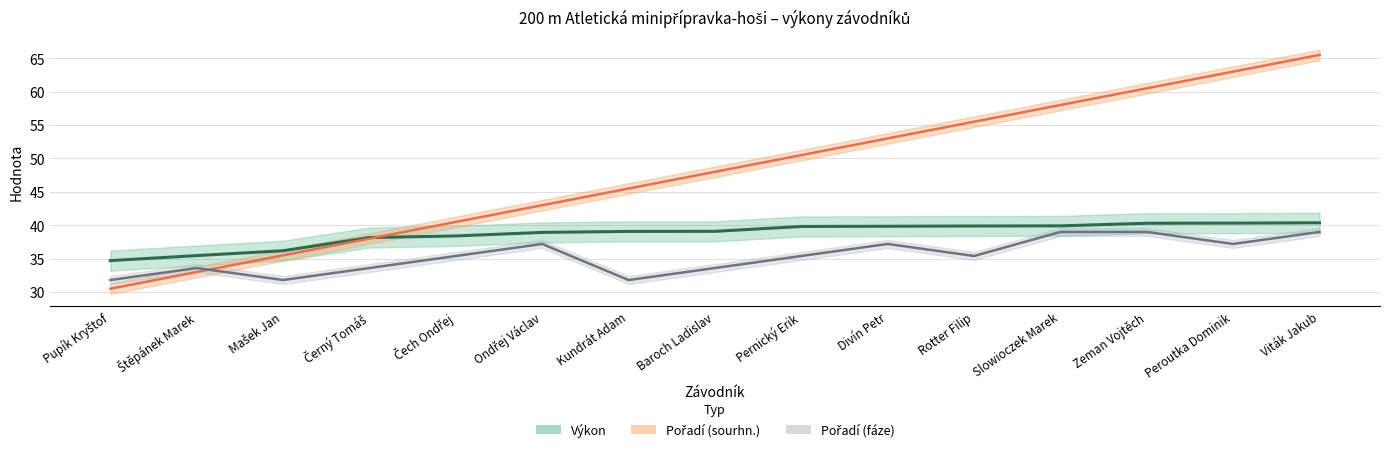

At which label does Pořadí (fáze) first exceed 35?

Čech Ondřej